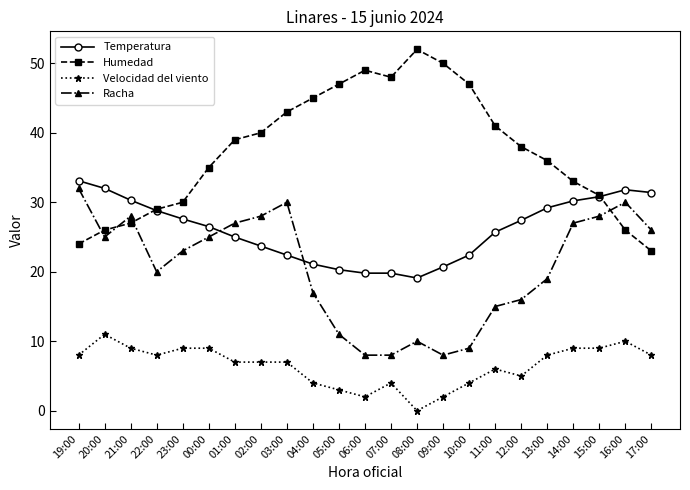

At which category does Racha reach its first local valley?

20:00